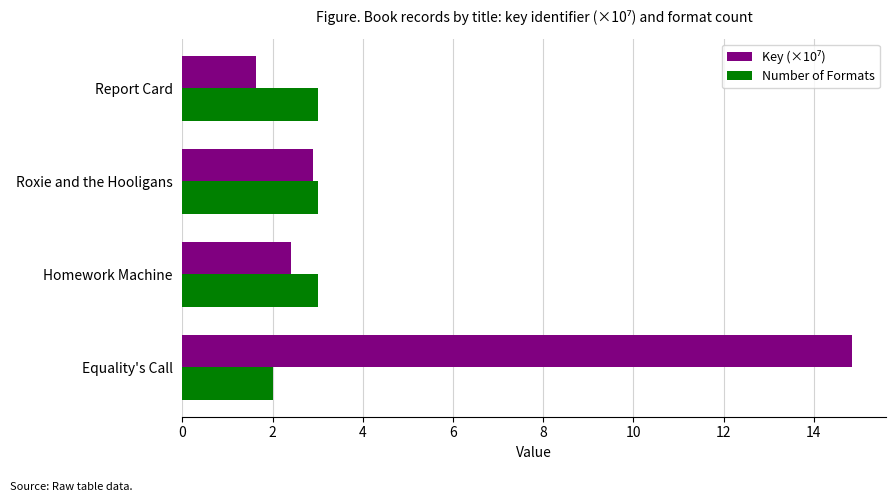

At which category does the chart reach its peak across all series?

Equality's Call